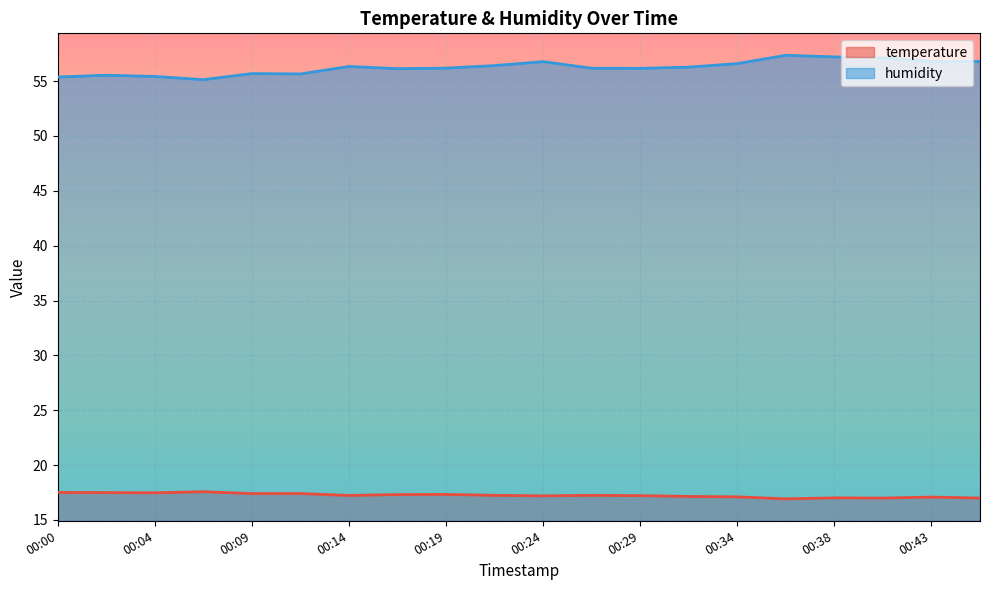

What are all the series names shown in the legend?

temperature, humidity